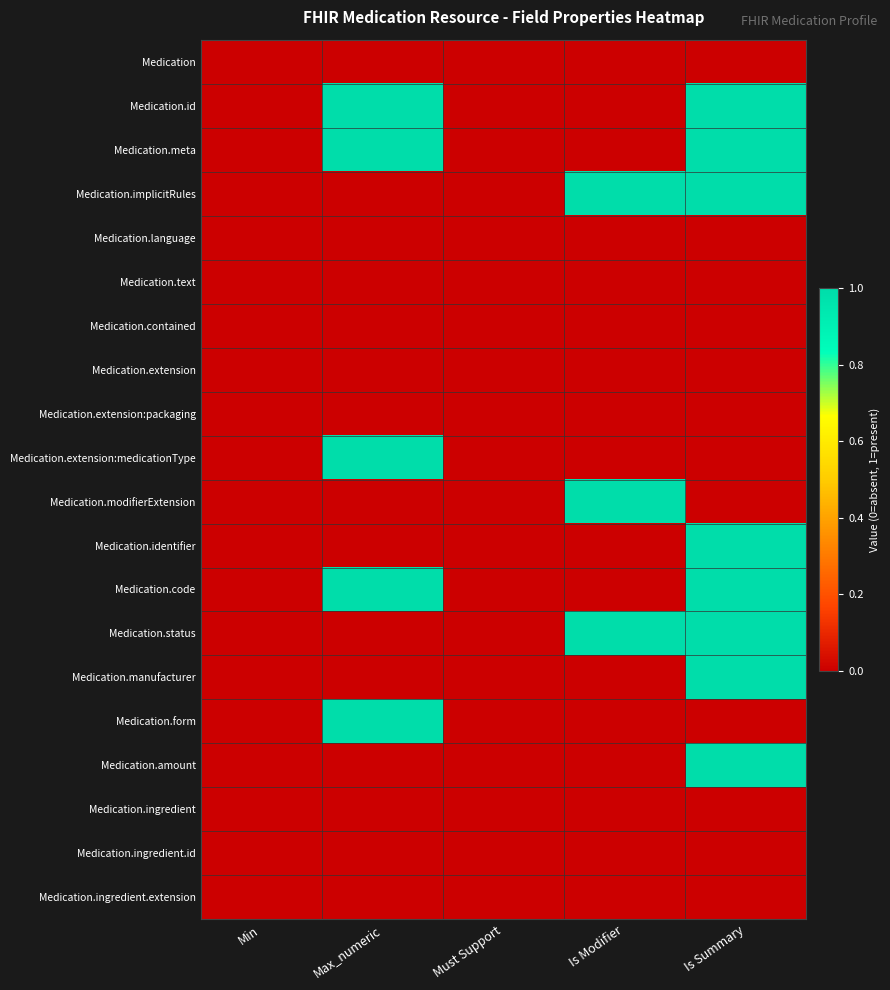

How many categories are shown in the chart?

5